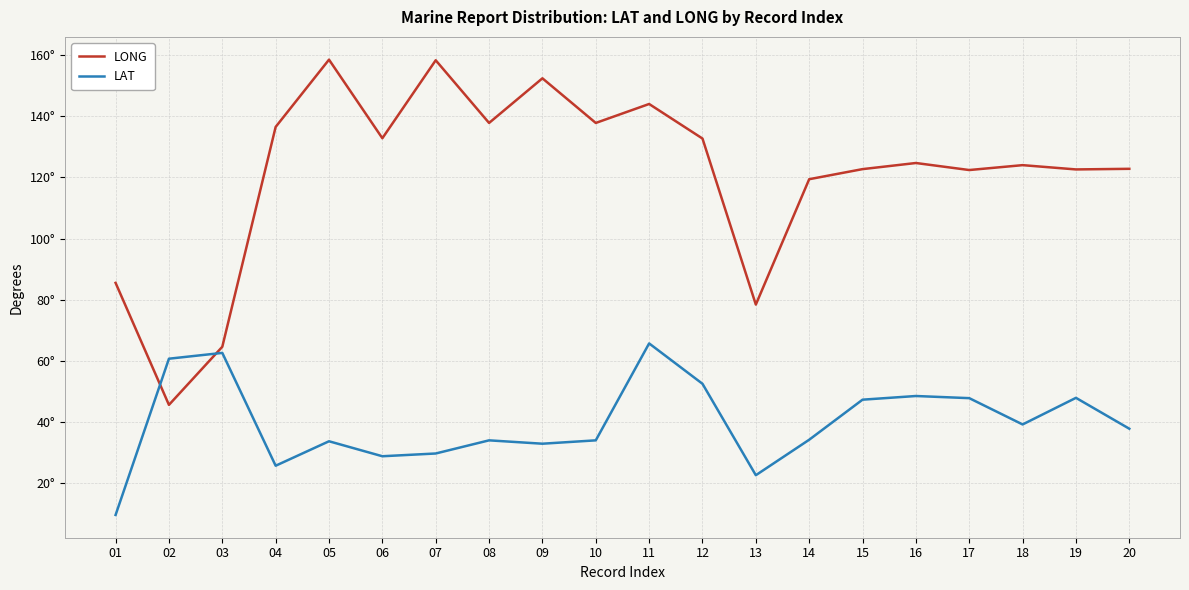

Where do LAT and LONG first cross each other?

01 and 02